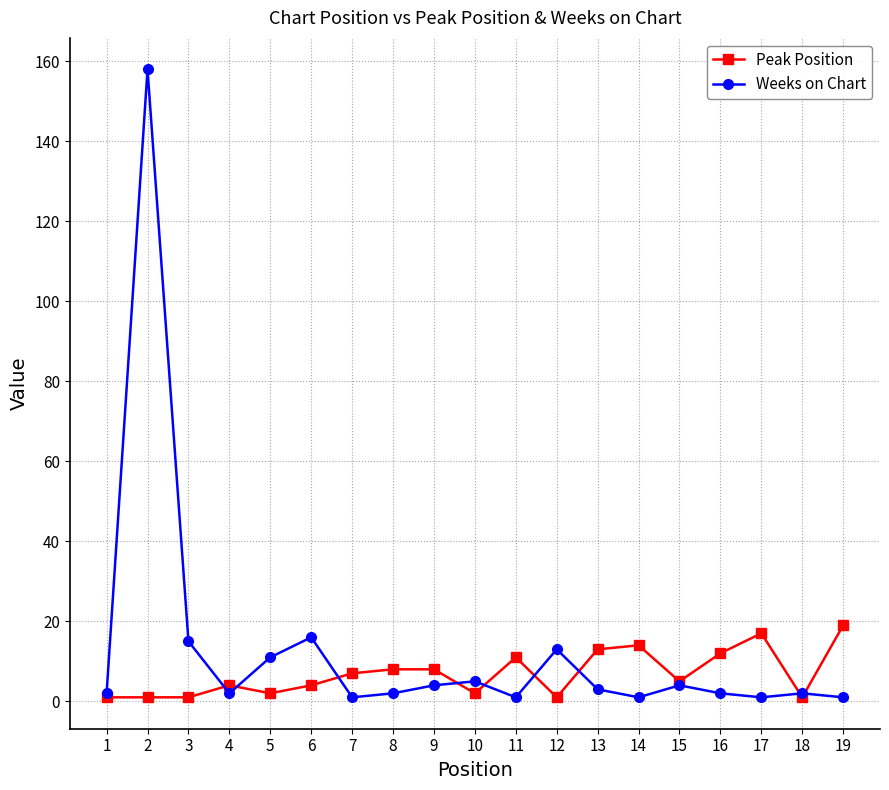

Is the value of Weeks on Chart at 16 greater than the value of Peak Position at 19?

No